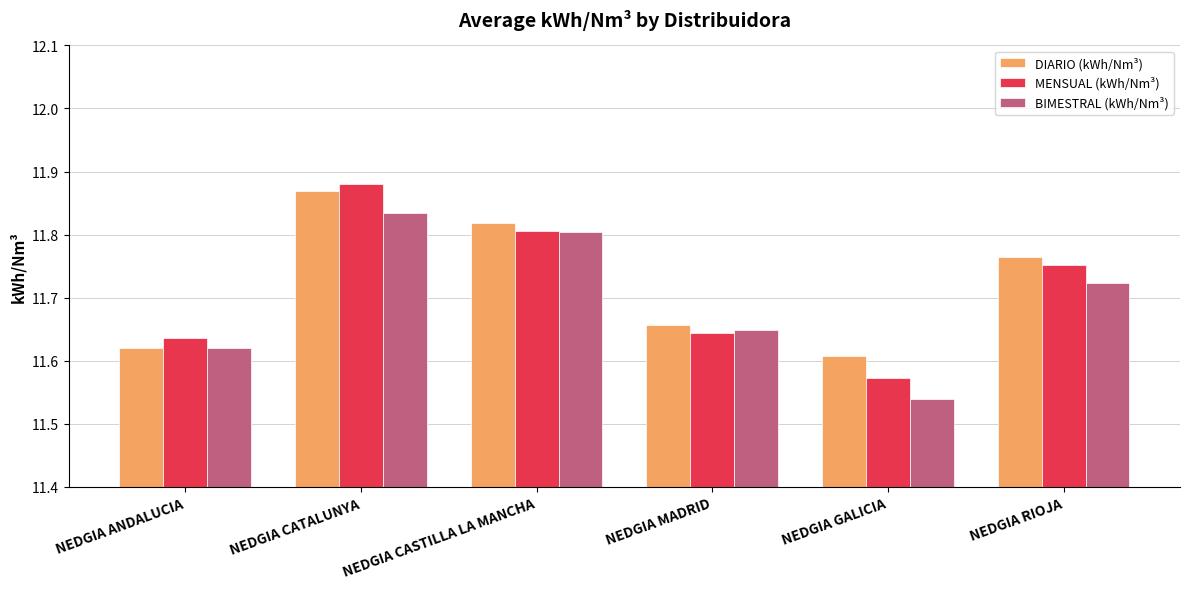

What is the total value across all series at NEDGIA CASTILLA LA MANCHA?

35.4